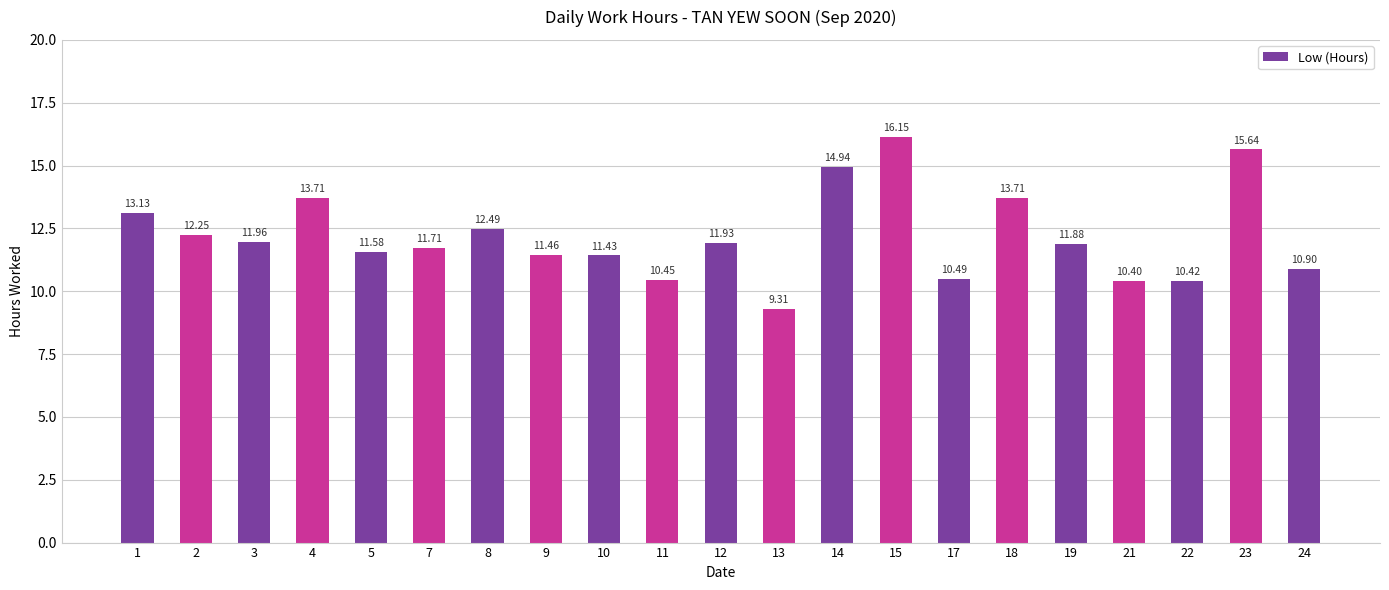

Which has a higher value, 14 or 12?

14